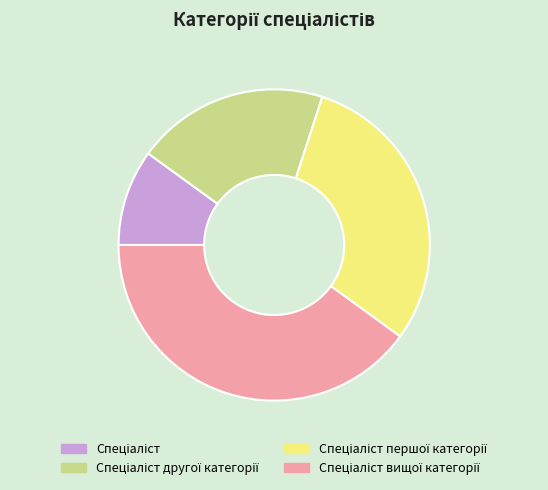

Is there a majority slice in this chart?

No